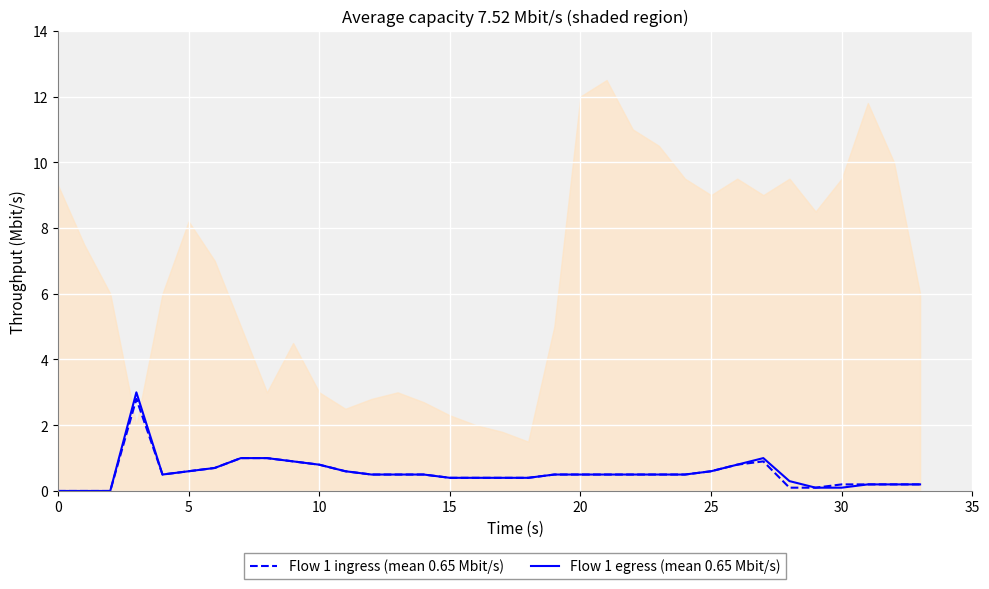

Is it true that Flow 1 egress (mean 0.65 Mbit/s) equals 0.0 at 0?

True